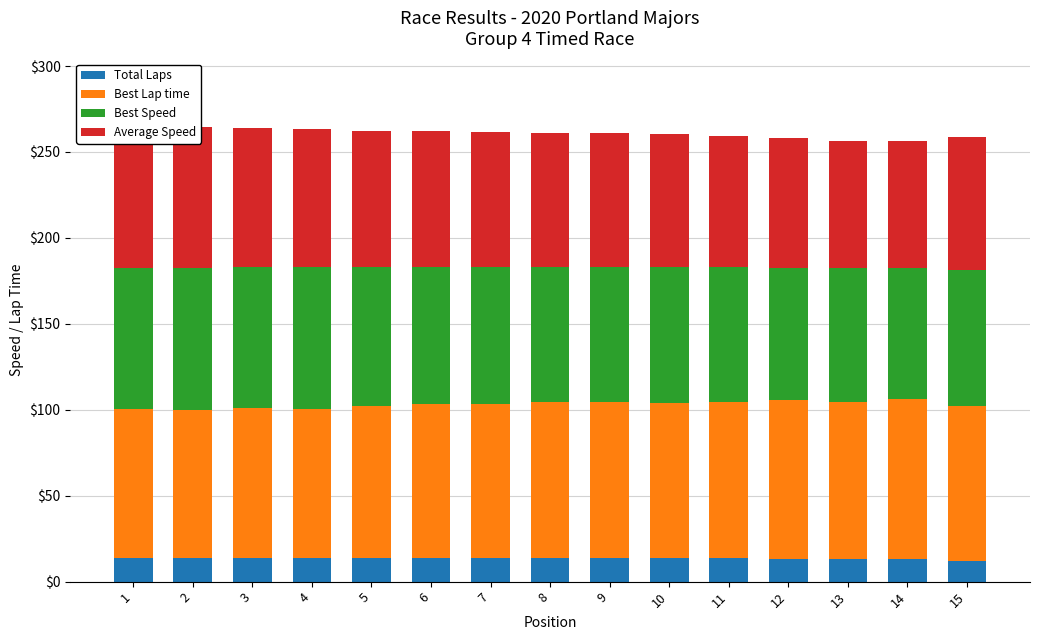

What is the value of the Best Speed bar at the 7th from the left?

79.5